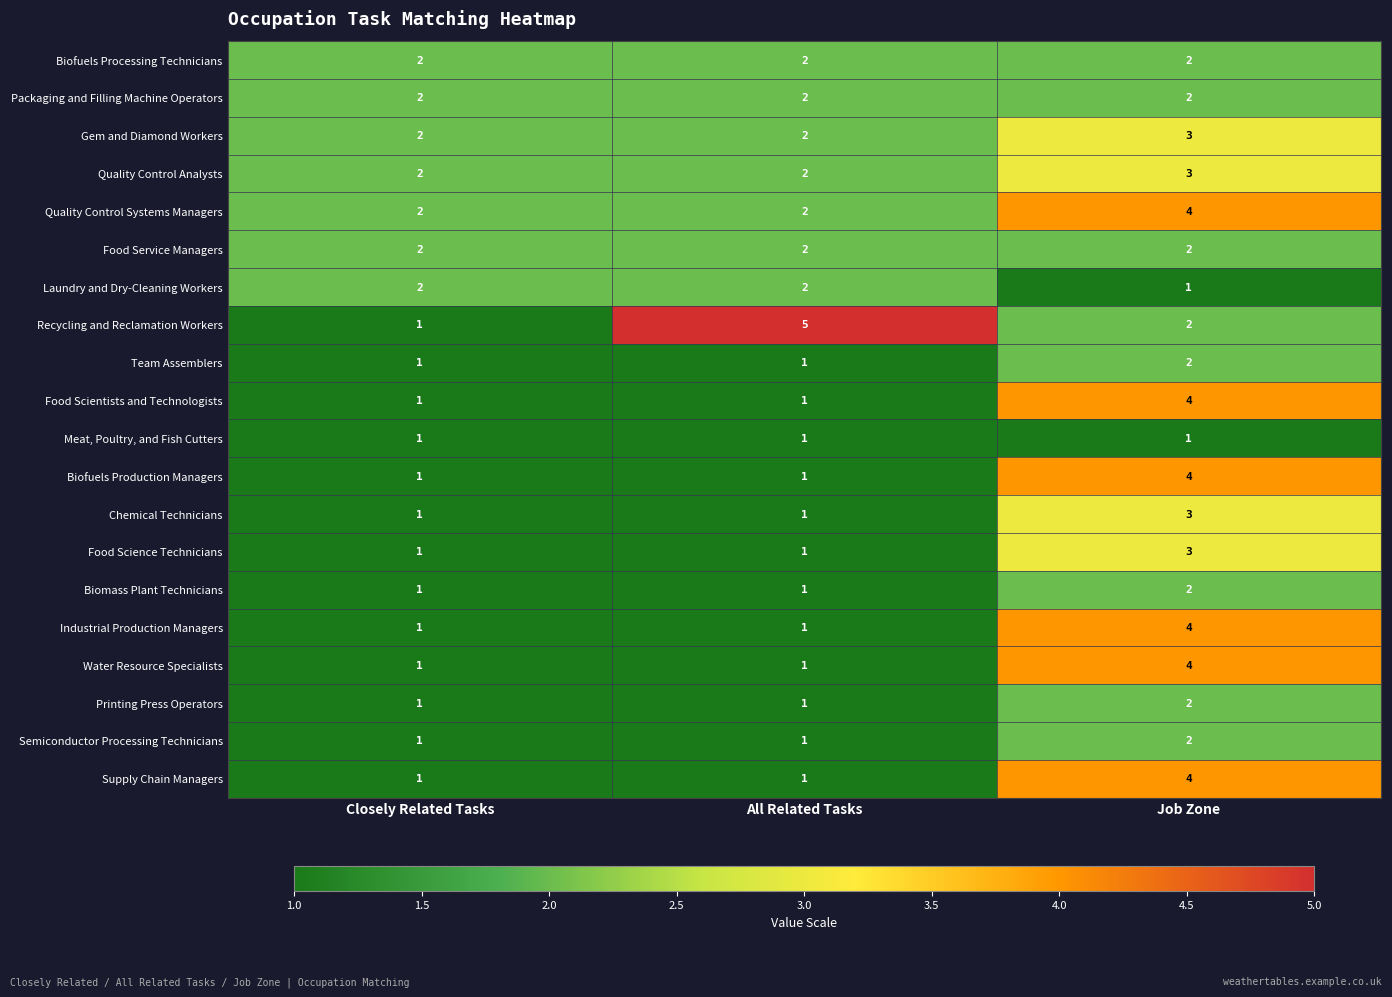

What is the sum of all Laundry and Dry-Cleaning Workers values?

5